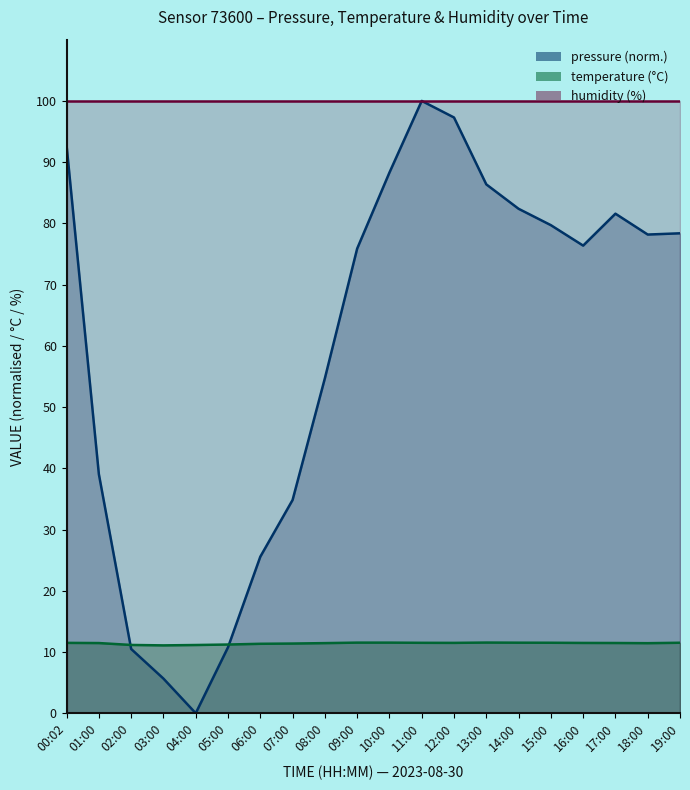

True or false: pressure and temperature cross at least once.

True